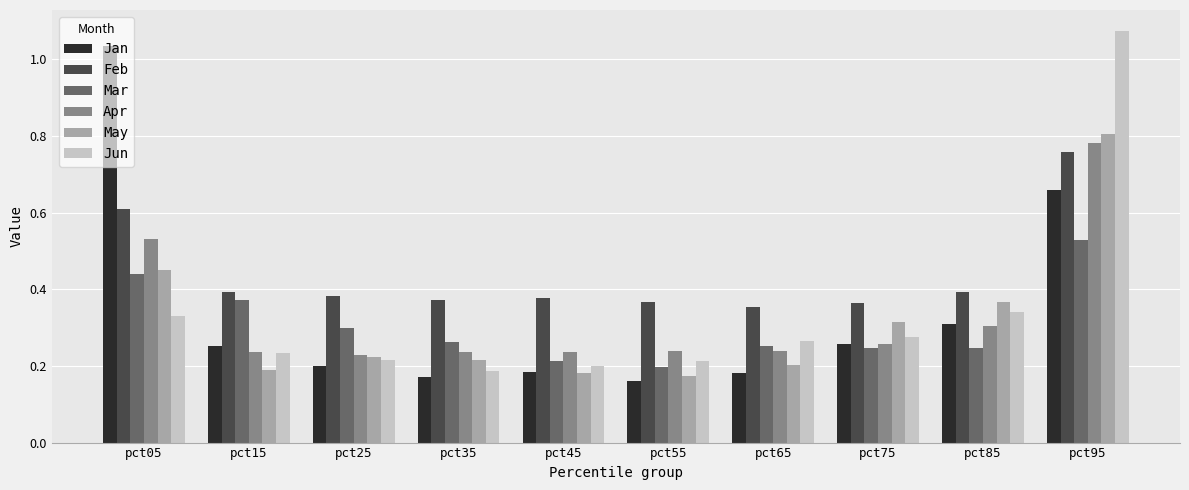

Which label corresponds to the largest value in the chart?

pct95